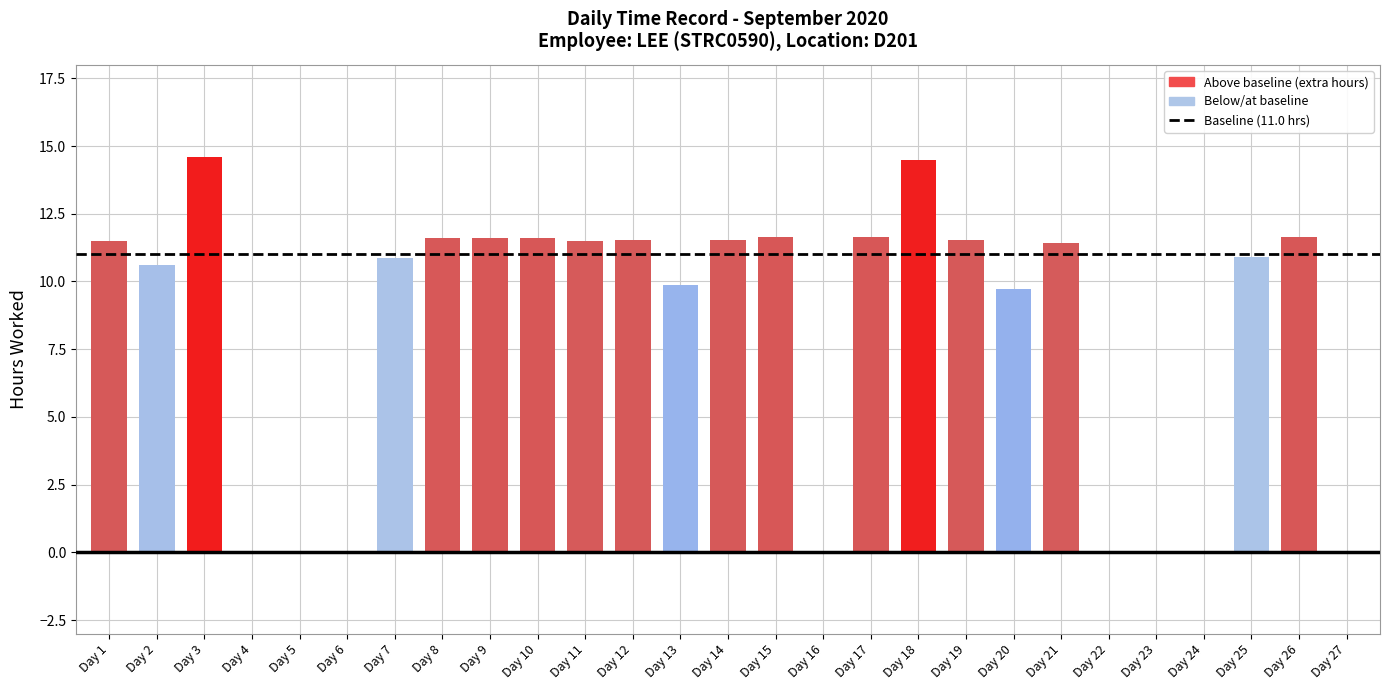

What is the change in value from Day 2 to Day 4?

-10.6